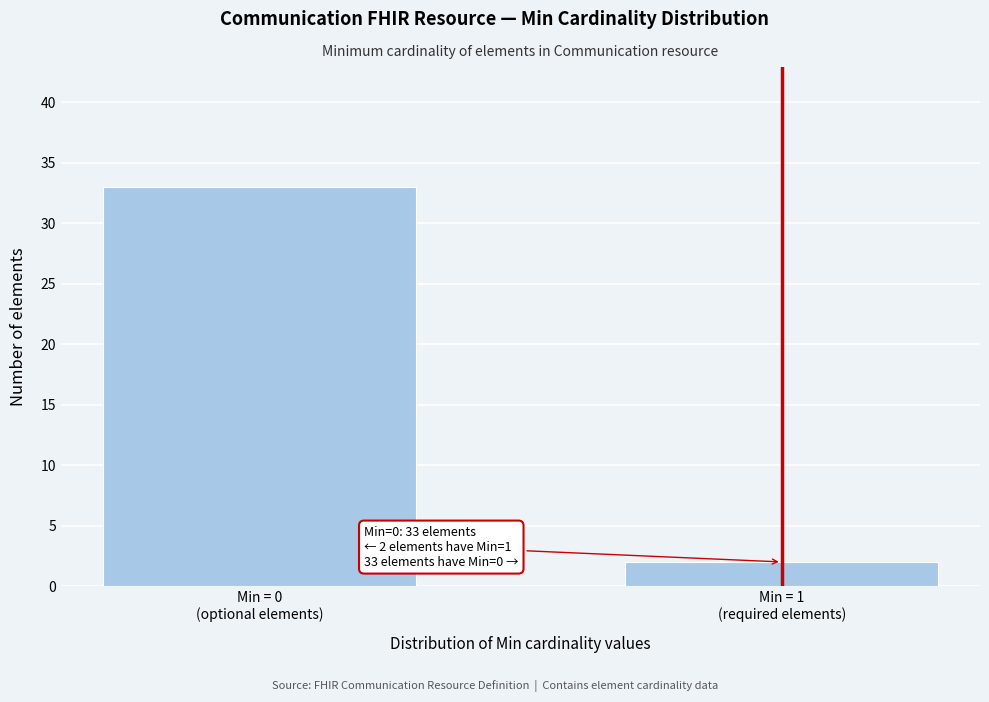

Reading left to right, what are all the values shown in this chart?

33	2